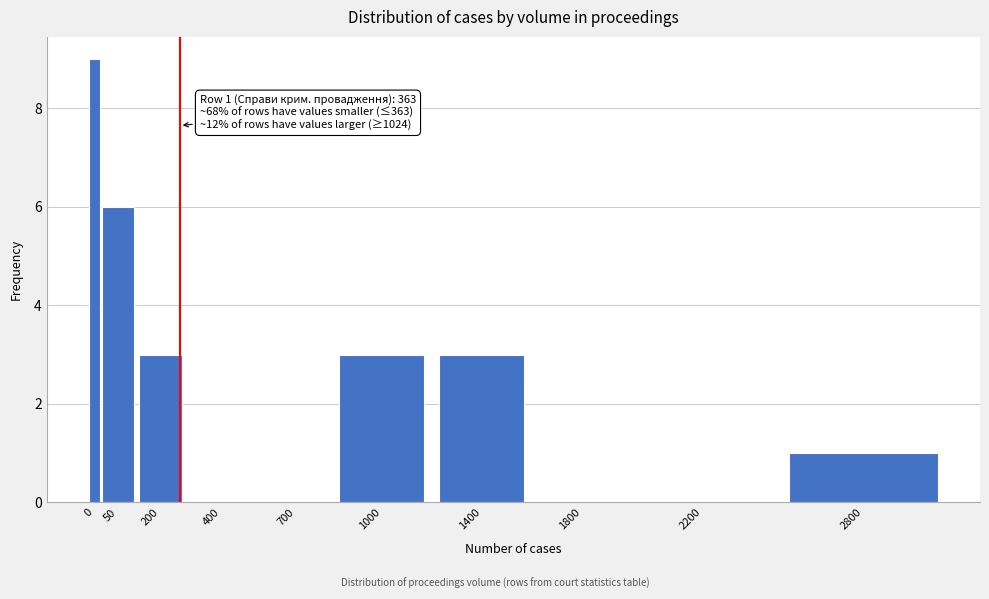

Reading right to left, extract all data points from this chart.

2800=1	2200=0	1800=0	1400=3	1000=3	700=0	400=0	200=3	50=6	0=9